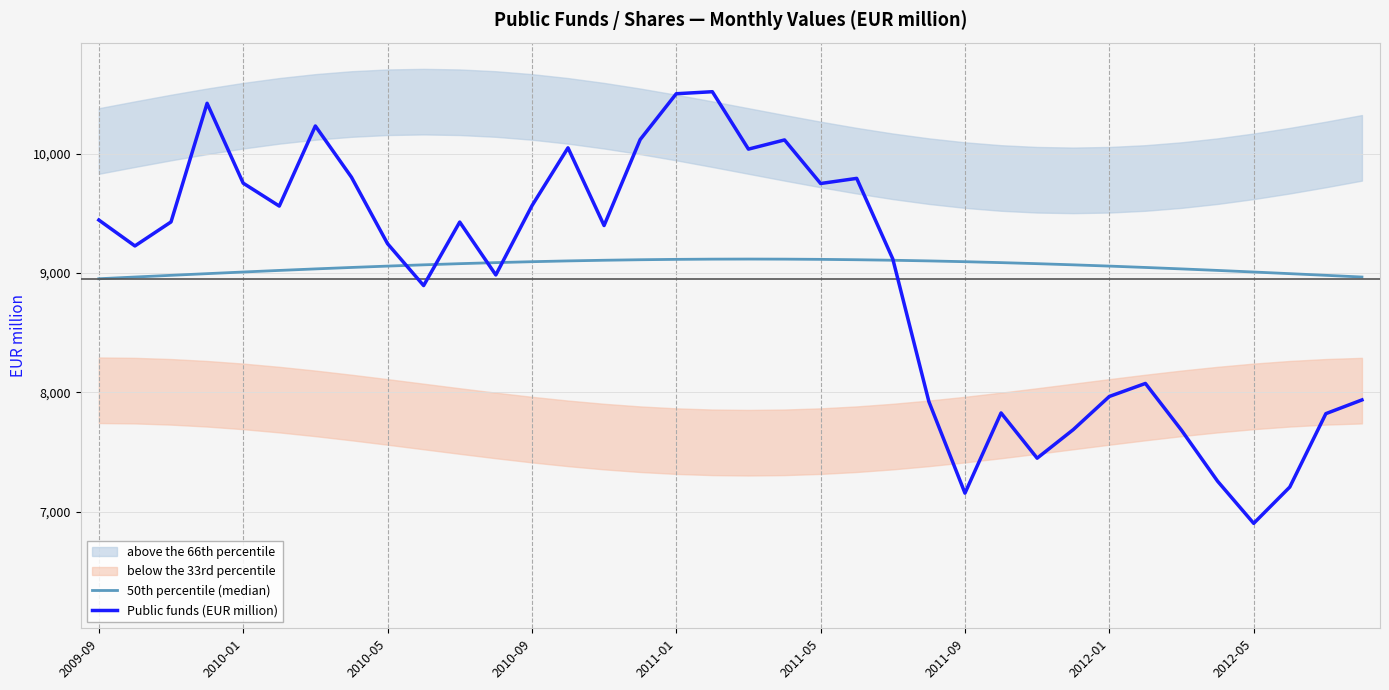

How many times do Public funds (EUR million) and 50th percentile (median) cross each other?

5